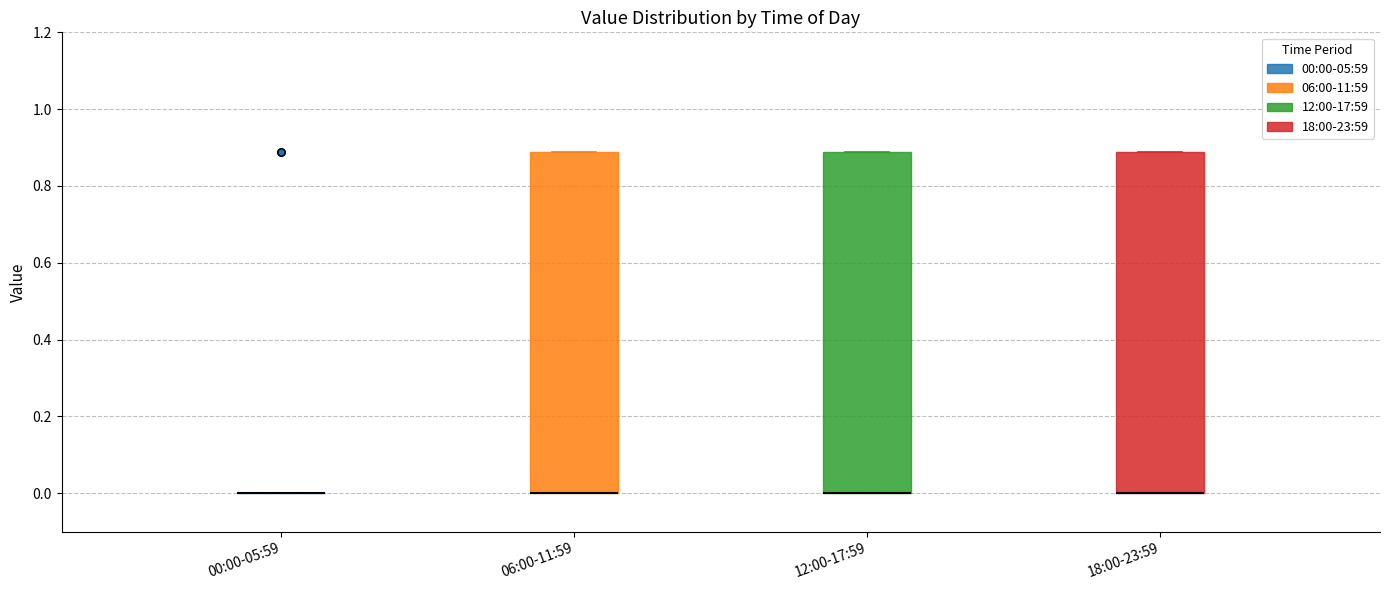

Reading left to right, read every box against the y-axis: the position of its median line, the range the box covers, and the ends of its whiskers. The values are not printed on the chart, so give them approximately, as read against the axis.

00:00-05:59: box collapsed to a line at 0.00, whiskers 0.00 to 0.00
06:00-11:59: median 0.00 (drawn on the box's lower edge), box 0.00 to 0.88, whiskers 0.00 to 0.88
12:00-17:59: median 0.00 (drawn on the box's lower edge), box 0.00 to 0.88, whiskers 0.00 to 0.88
18:00-23:59: median 0.00 (drawn on the box's lower edge), box 0.00 to 0.88, whiskers 0.00 to 0.88